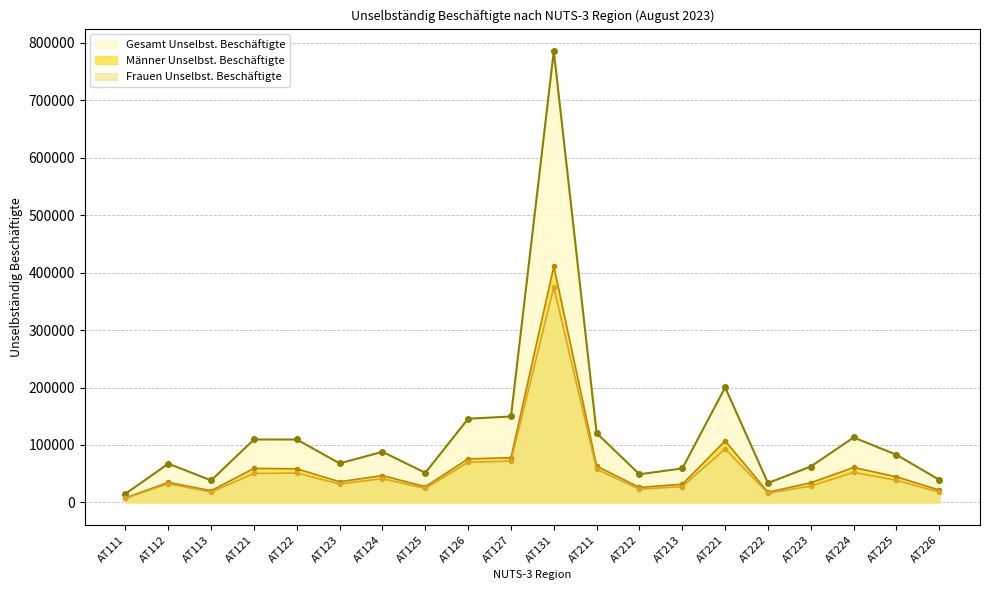

Rank the series at AT224 from highest to lowest value.

Gesamt Unselbst. Beschäftigte, Männer Unselbst. Beschäftigte, Frauen Unselbst. Beschäftigte